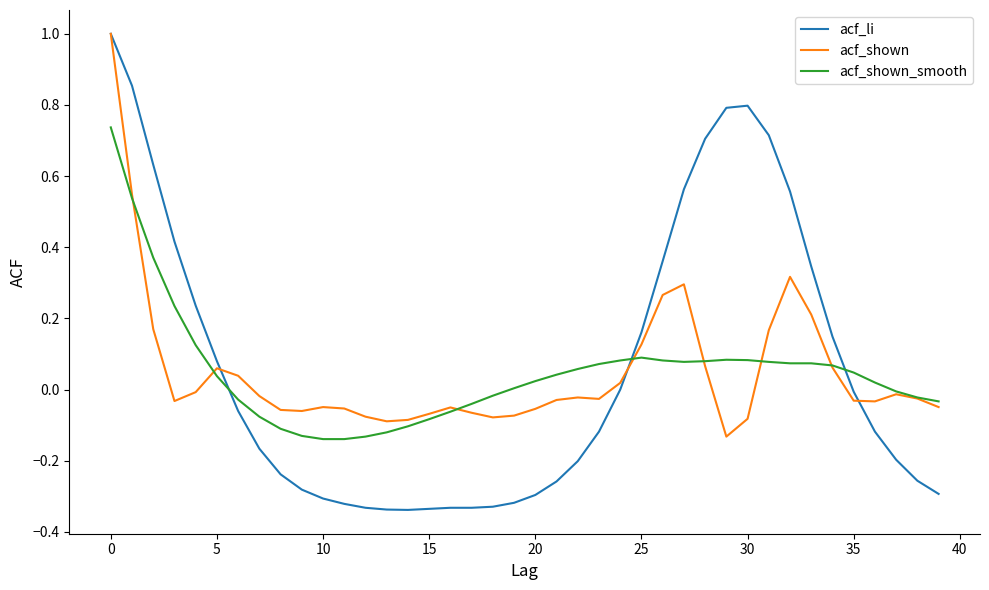

Which series has the largest range (max minus min)?

acf_li